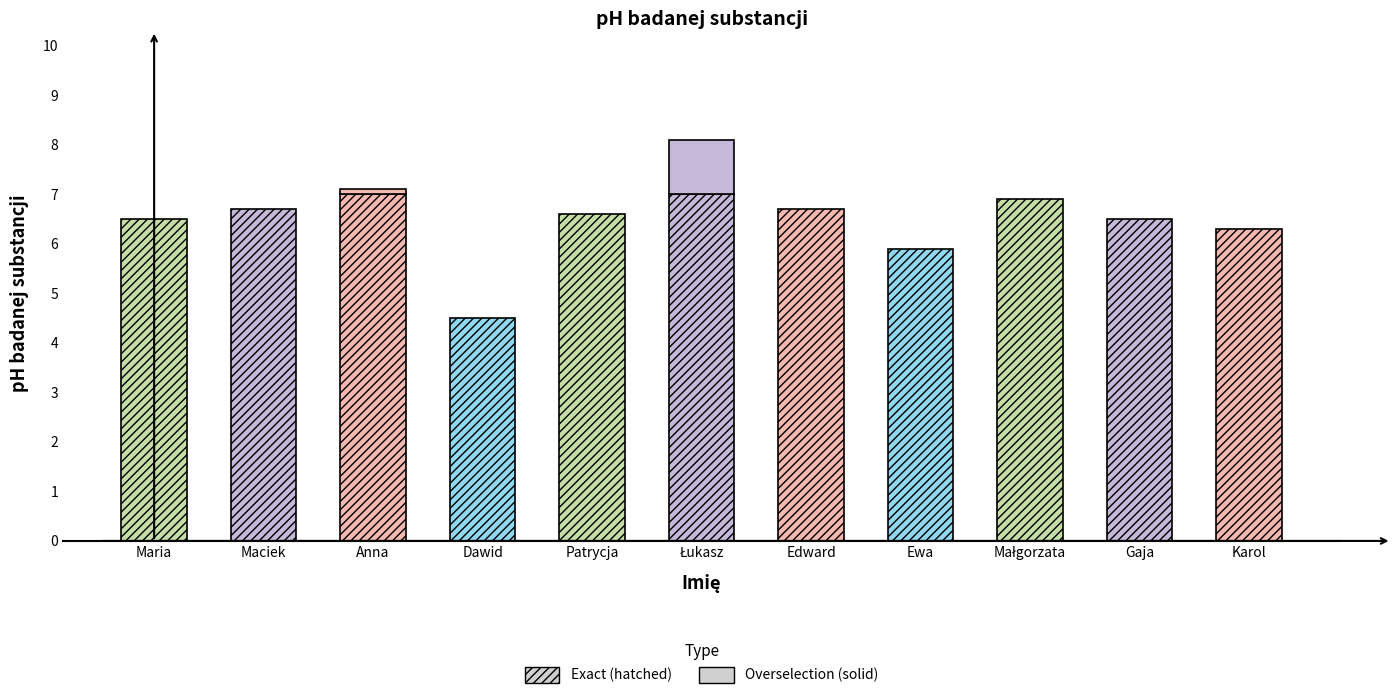

How many categories are shown in the chart?

11